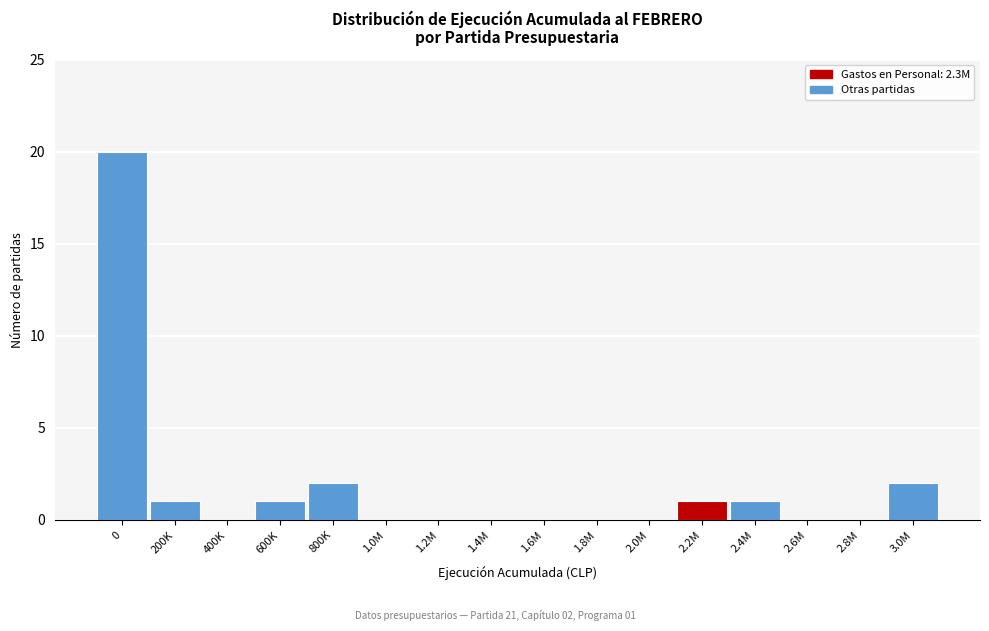

Reading right to left, list all the values displayed in this chart.

3.0M=2	2.8M=0	2.6M=0	2.4M=1	2.2M=1	2.0M=0	1.8M=0	1.6M=0	1.4M=0	1.2M=0	1.0M=0	800K=2	600K=1	400K=0	200K=1	0=20